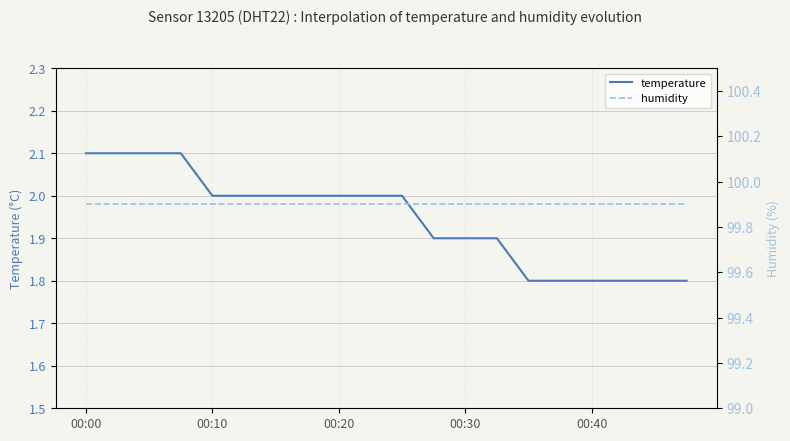

Which has a higher value, 9 or 10?

9